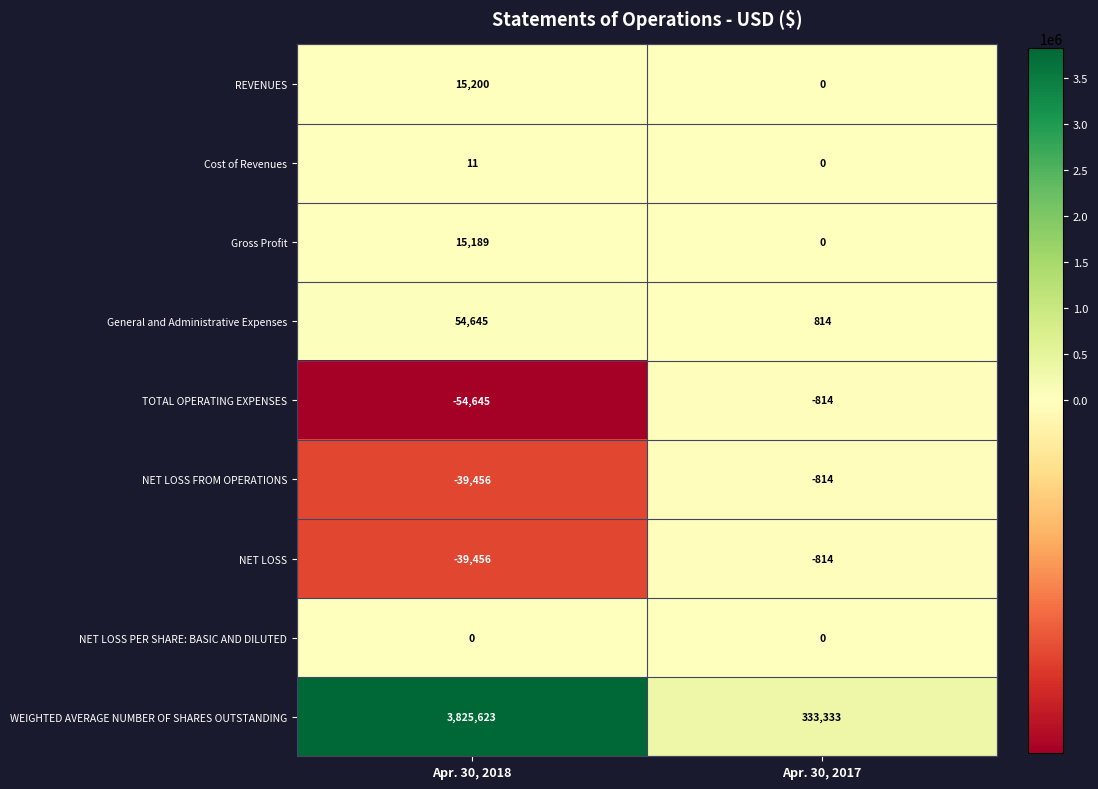

Count the number of data series in this chart.

9